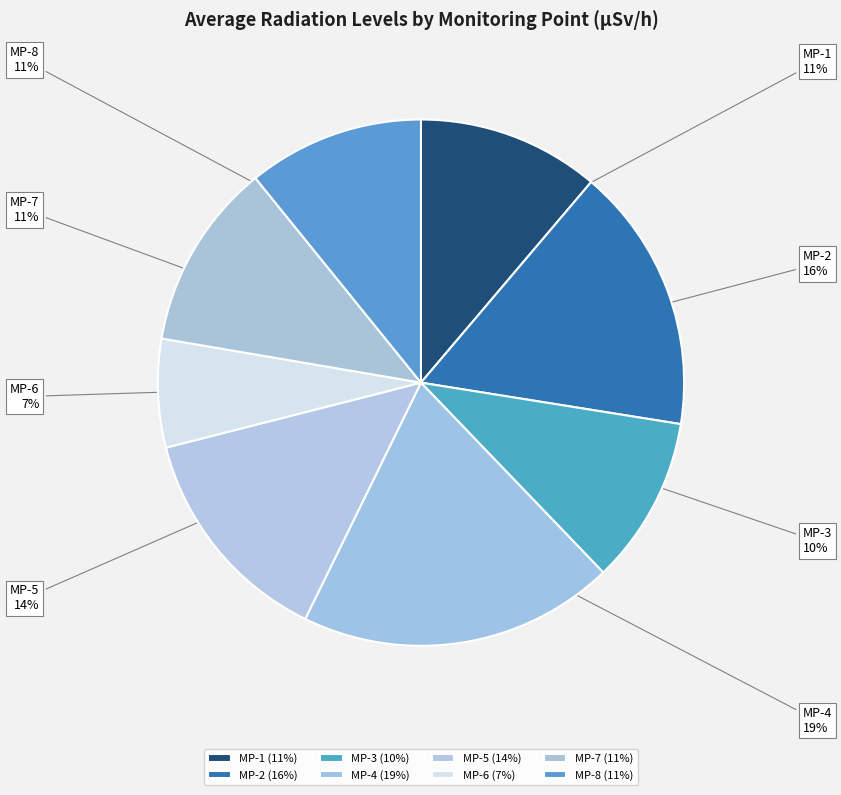

How many slices are in this pie chart?

8